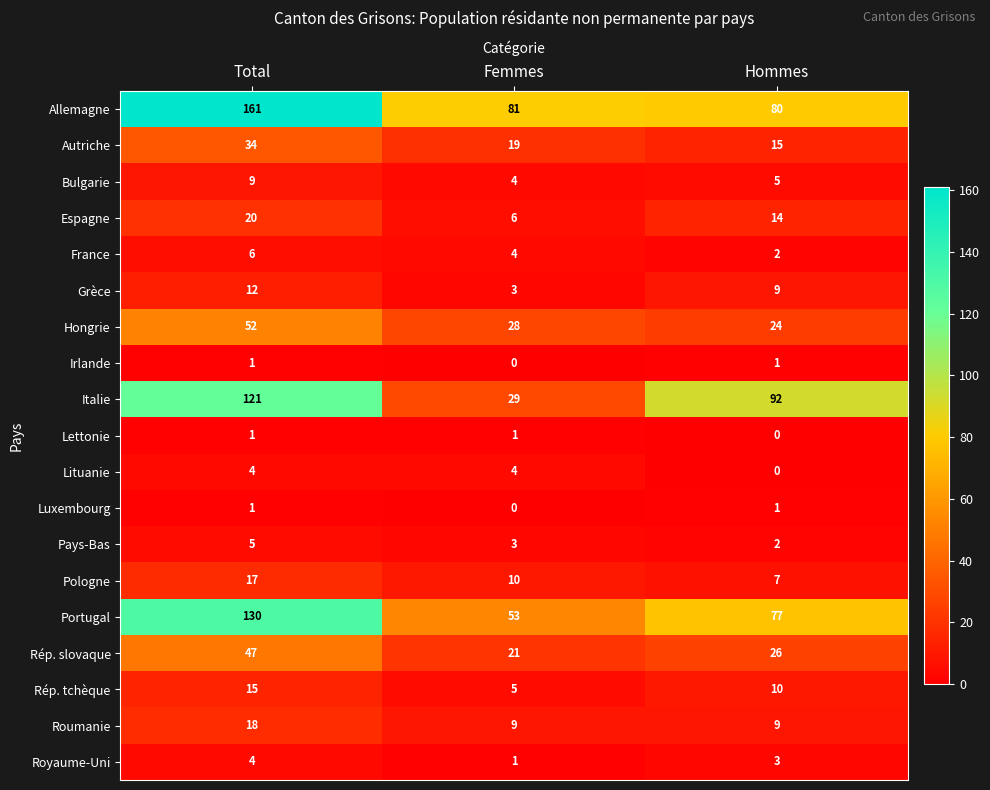

Which series has the largest range (max minus min)?

Italie